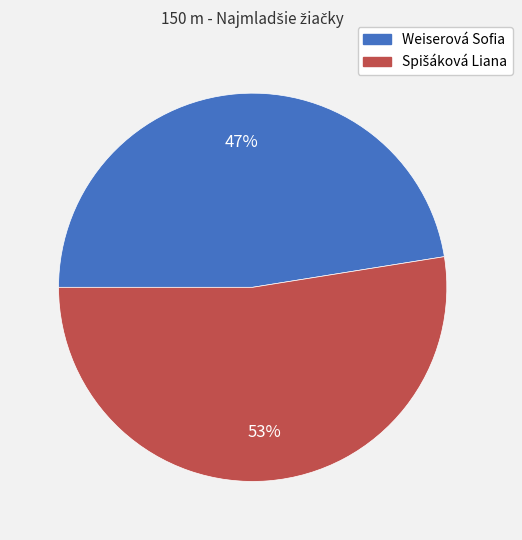

Is there any slice that represents more than half of the pie?

Yes